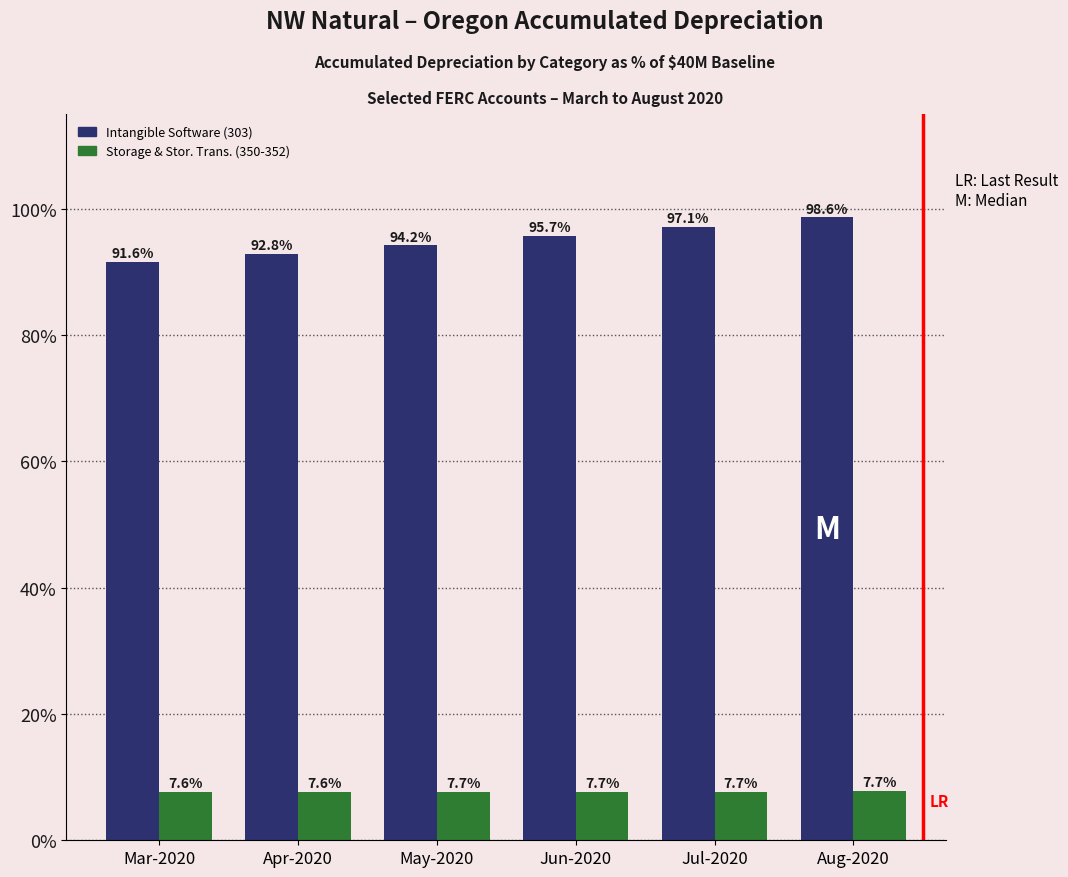

What is the difference between the highest and lowest values at Apr-2020?

85.2